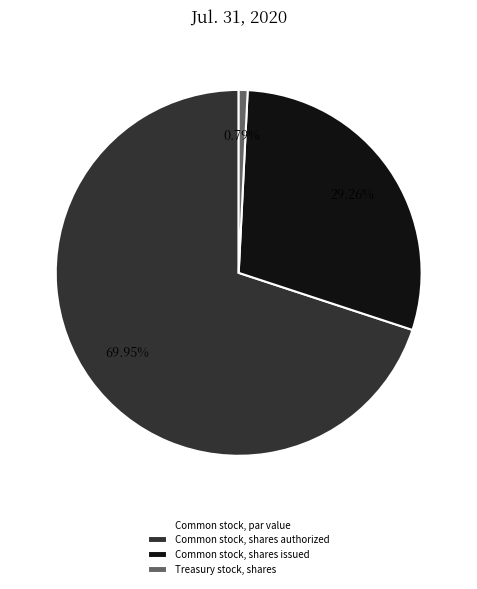

Do Treasury stock, shares and Common stock, shares issued together represent more than half of the pie?

No